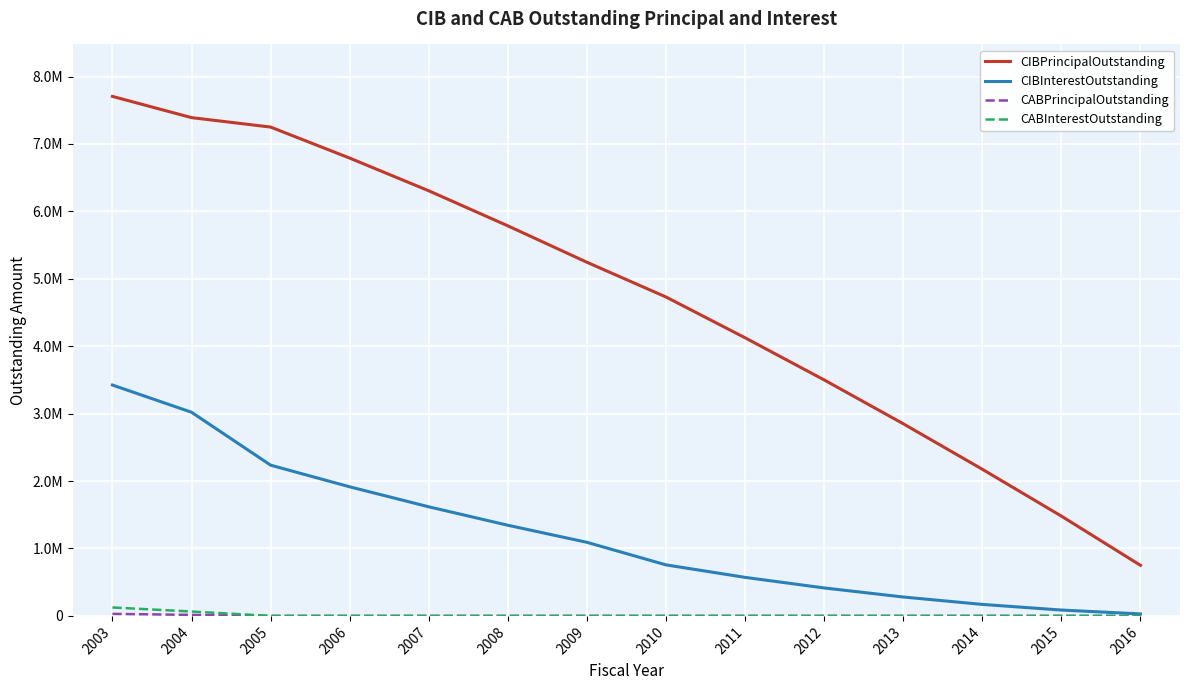

List the labels in order of CABInterestOutstanding value, largest first.

2003, 2004, 2005, 2006, 2007, 2008, 2009, 2010, 2011, 2012, 2013, 2014, 2015, 2016